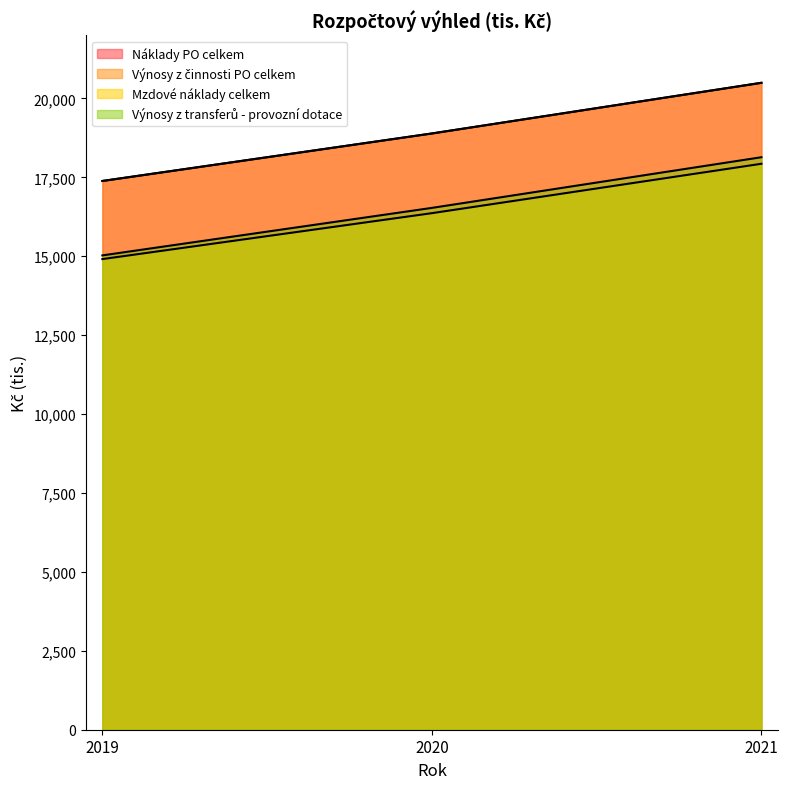

Reading left to right, what are all the values shown in this chart?

Náklady PO celkem: 2019=17385	2020=18890	2021=20495
Výnosy z činnosti PO celkem: 2019=17385	2020=18890	2021=20495
Mzdové náklady celkem: 2019=14910	2020=16365	2021=17930
Výnosy z transferů - provozní dotace: 2019=15027	2020=16532	2021=18137